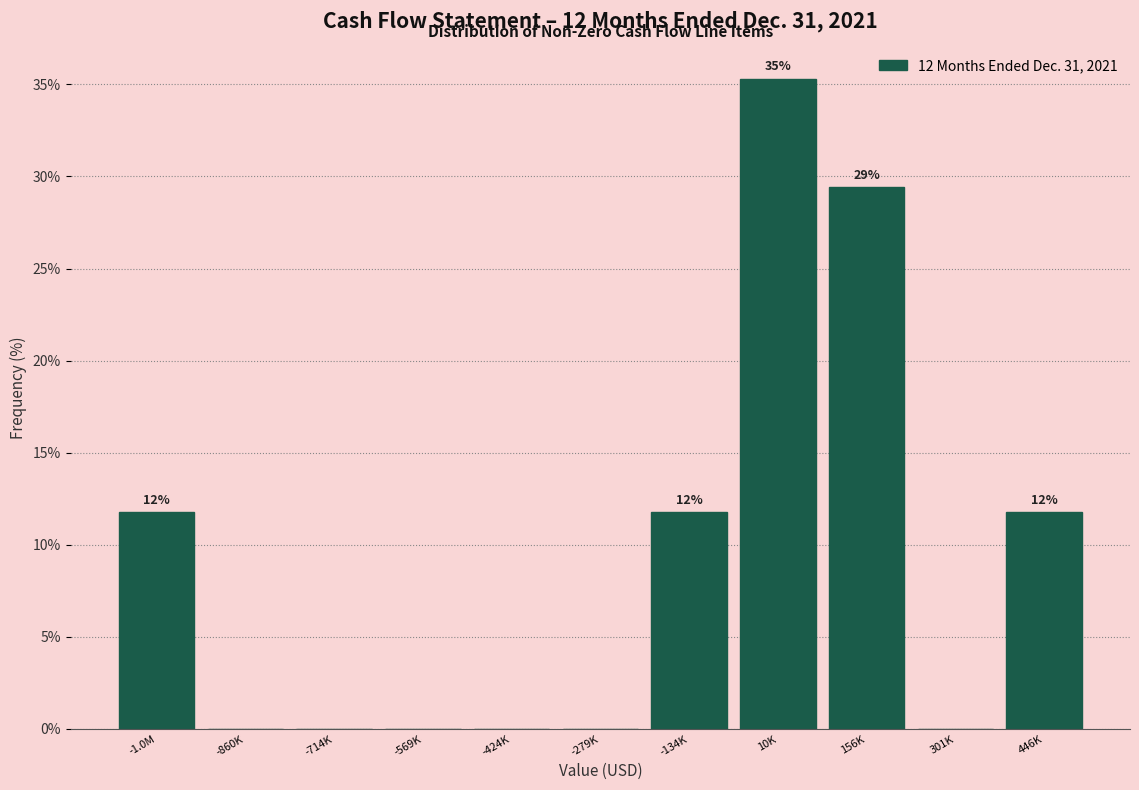

Which category has the highest value across all series?

10K